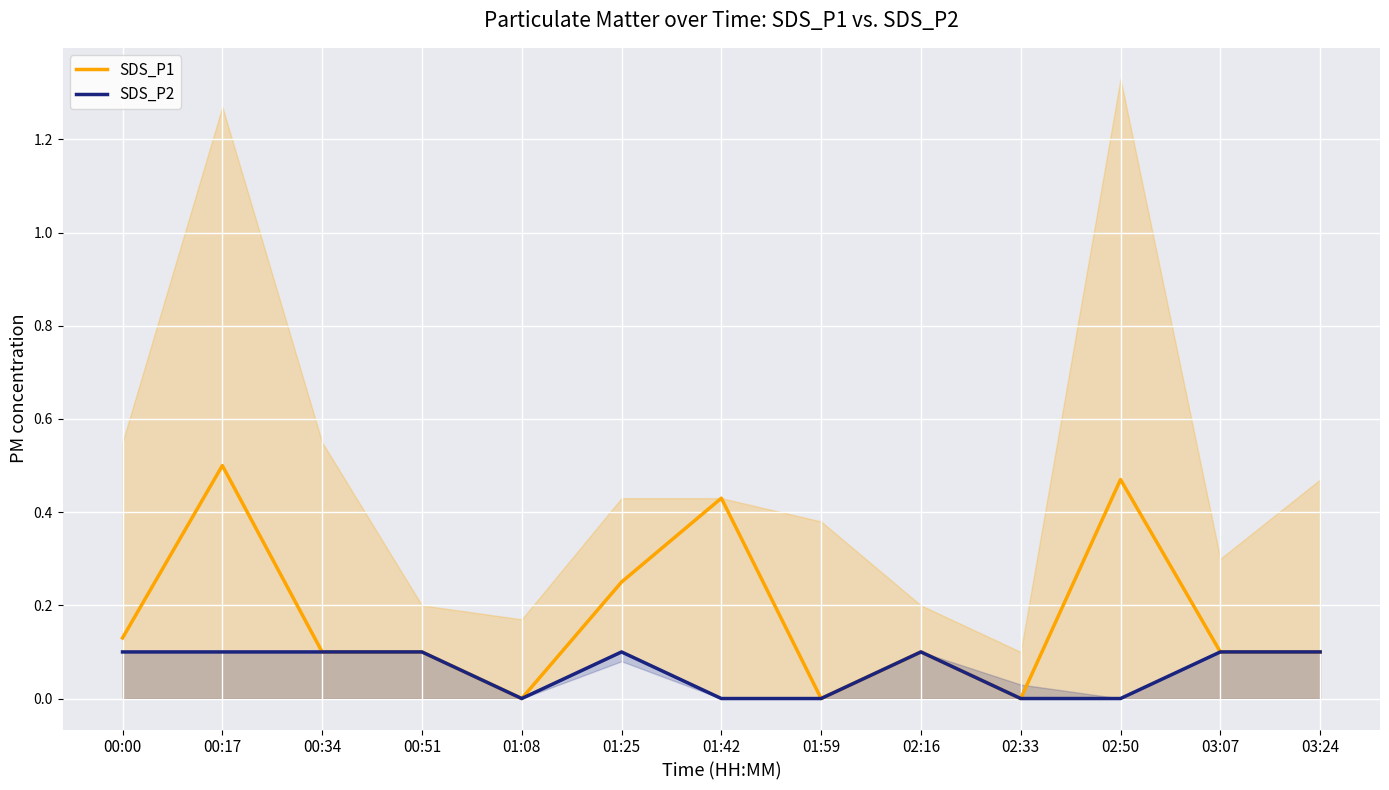

Reading left to right, what are all the values shown in this chart?

SDS_P1: 00:00=0.1	00:17=0.5	00:34=0.1	00:51=0.1	01:08=0.0	01:25=0.2	01:42=0.4	01:59=0.0	02:16=0.1	02:33=0.0	02:50=0.5	03:07=0.1	03:24=0.1
SDS_P2: 00:00=0.1	00:17=0.1	00:34=0.1	00:51=0.1	01:08=0.0	01:25=0.1	01:42=0.0	01:59=0.0	02:16=0.1	02:33=0.0	02:50=0.0	03:07=0.1	03:24=0.1